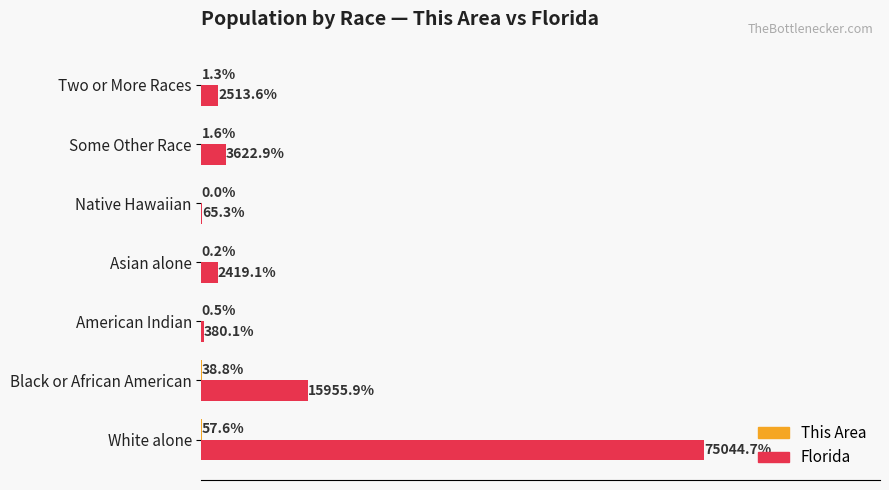

At which category does the chart reach its peak across all series?

White alone